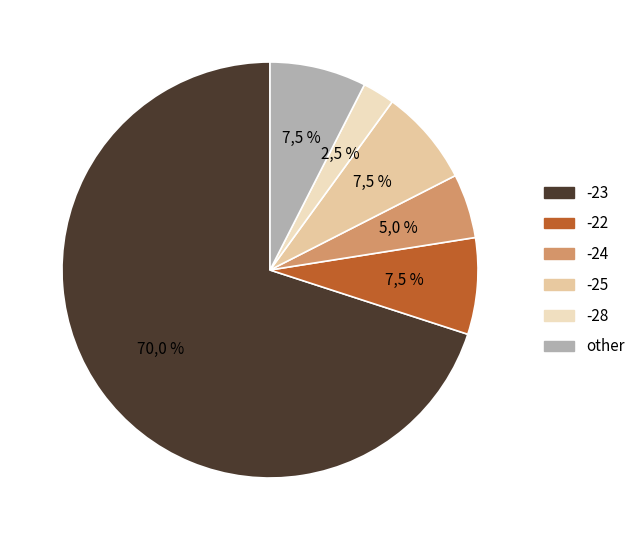

True or false: -24 accounts for 1% of the total.

False